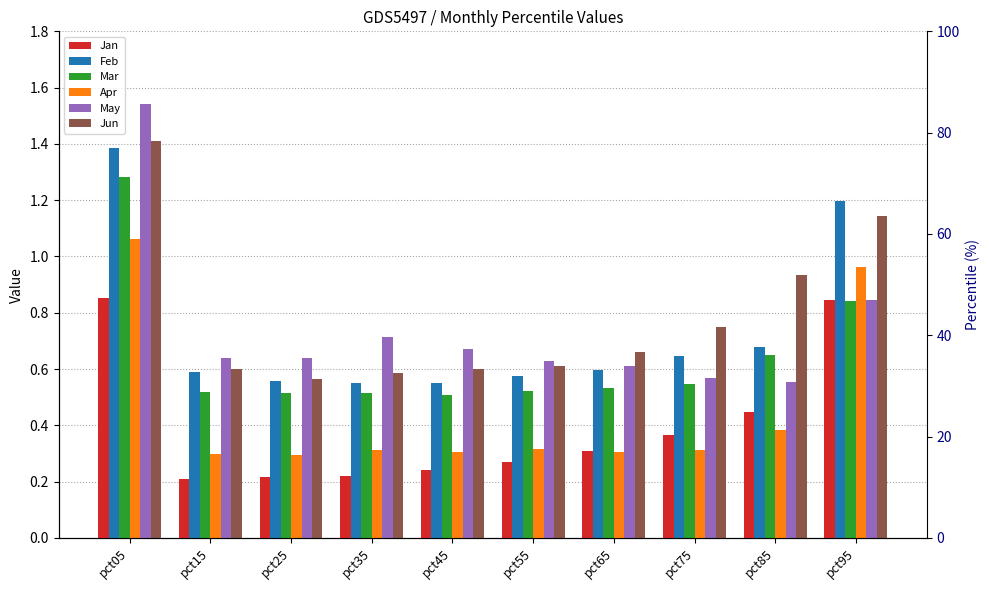

Which label corresponds to the smallest value in the chart?

pct15